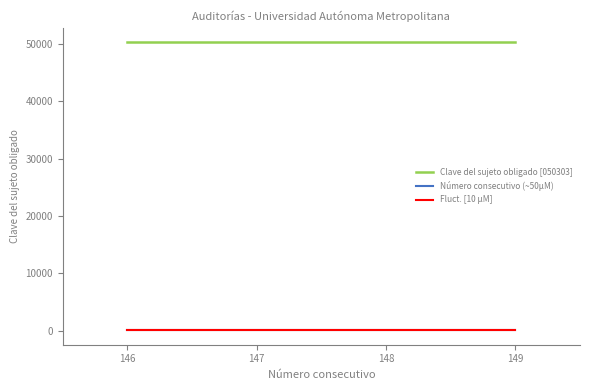

Which series has the largest total across all categories?

Clave del sujeto obligado [050303]